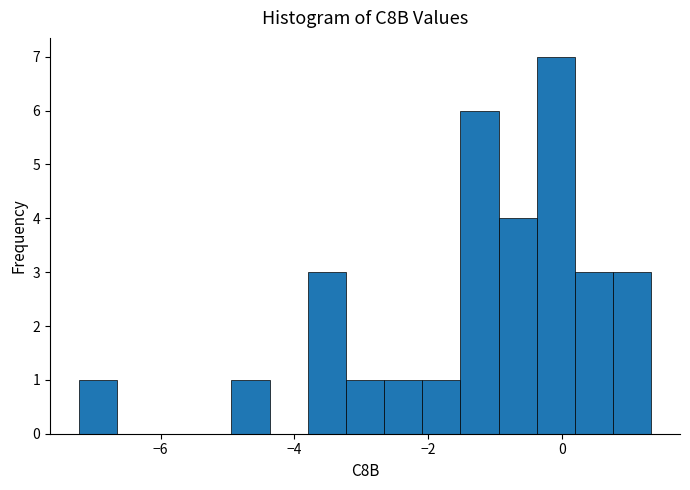

Read against the x-axis, roughly where is the centre of the tallest bar?

0.0